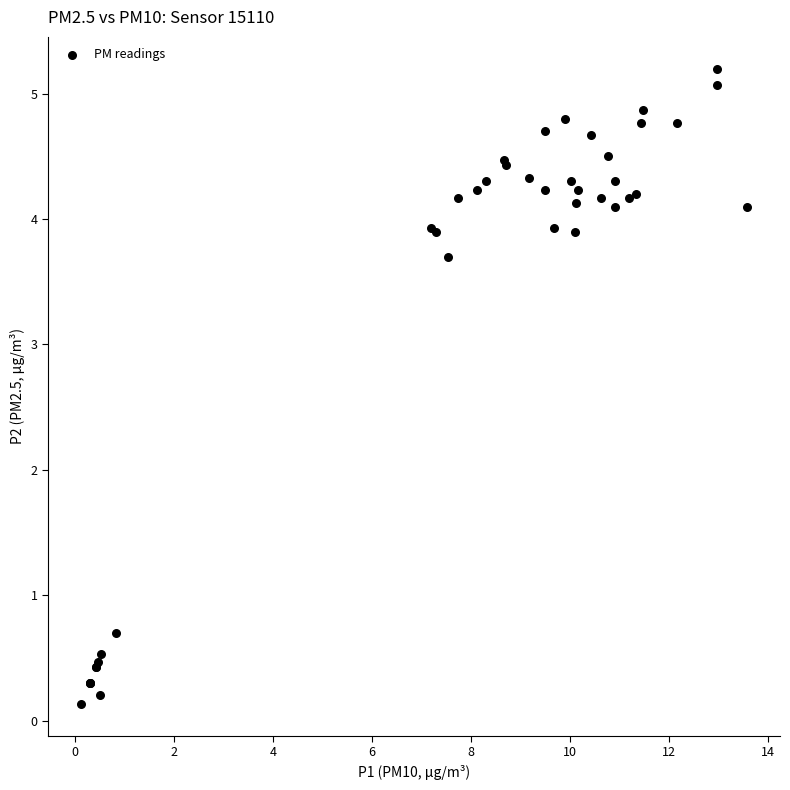

What Y value in the scatter plot is closest to 2?

0.7